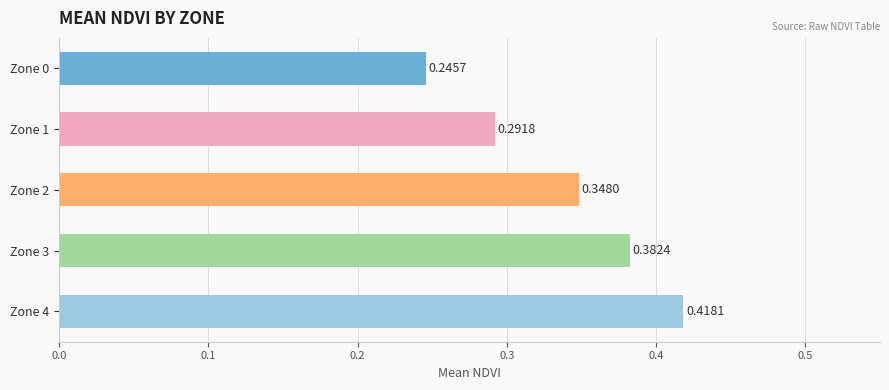

What is the difference between the second highest and minimum values?

0.1